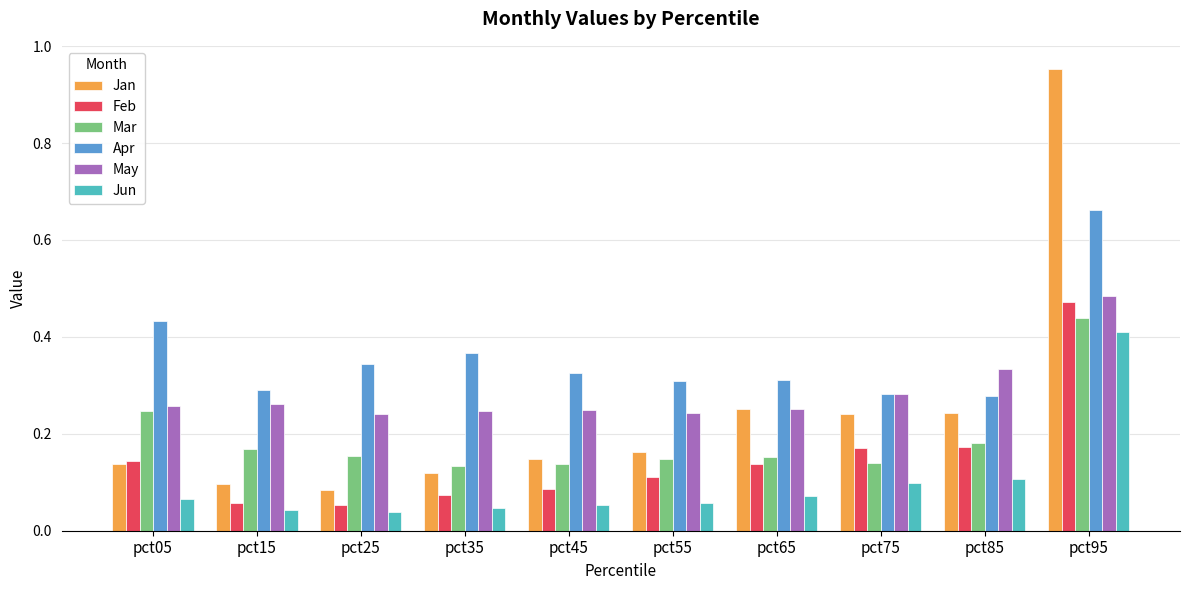

Which series has the largest range (max minus min)?

Jan